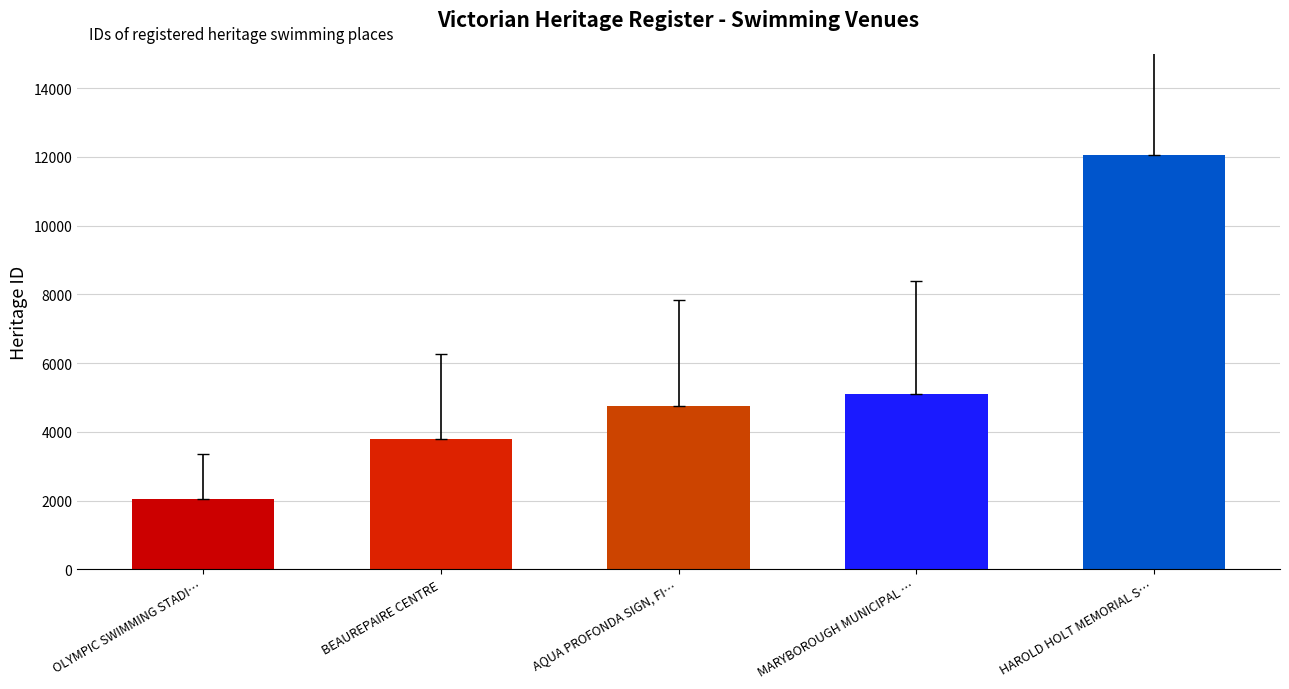

Which category has the highest value across all series?

HAROLD HOLT MEMORIAL S…